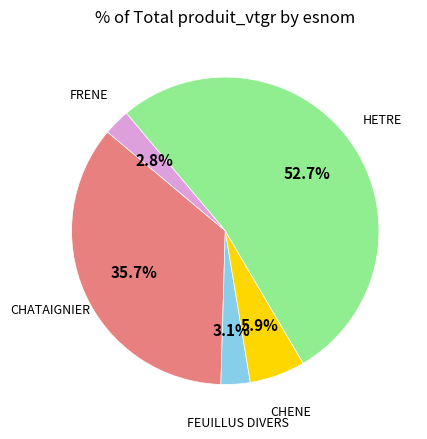

Is there any slice that represents more than half of the pie?

Yes